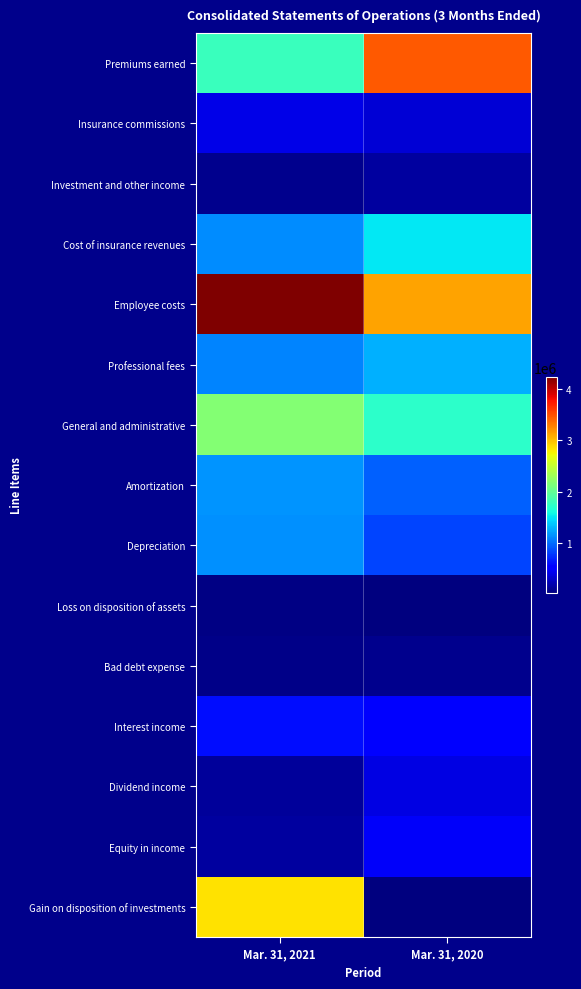

Count the number of data series in this chart.

15